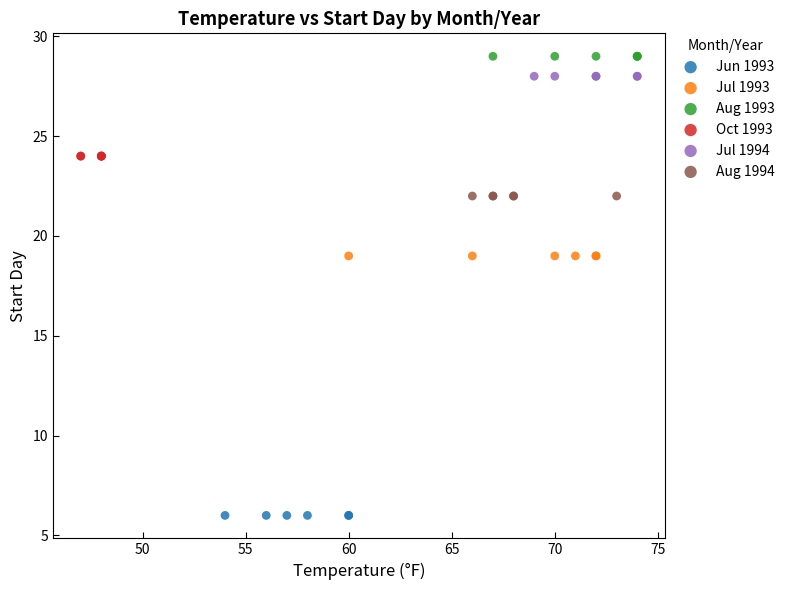

Which series contains the lowest Y value?

Jun 1993